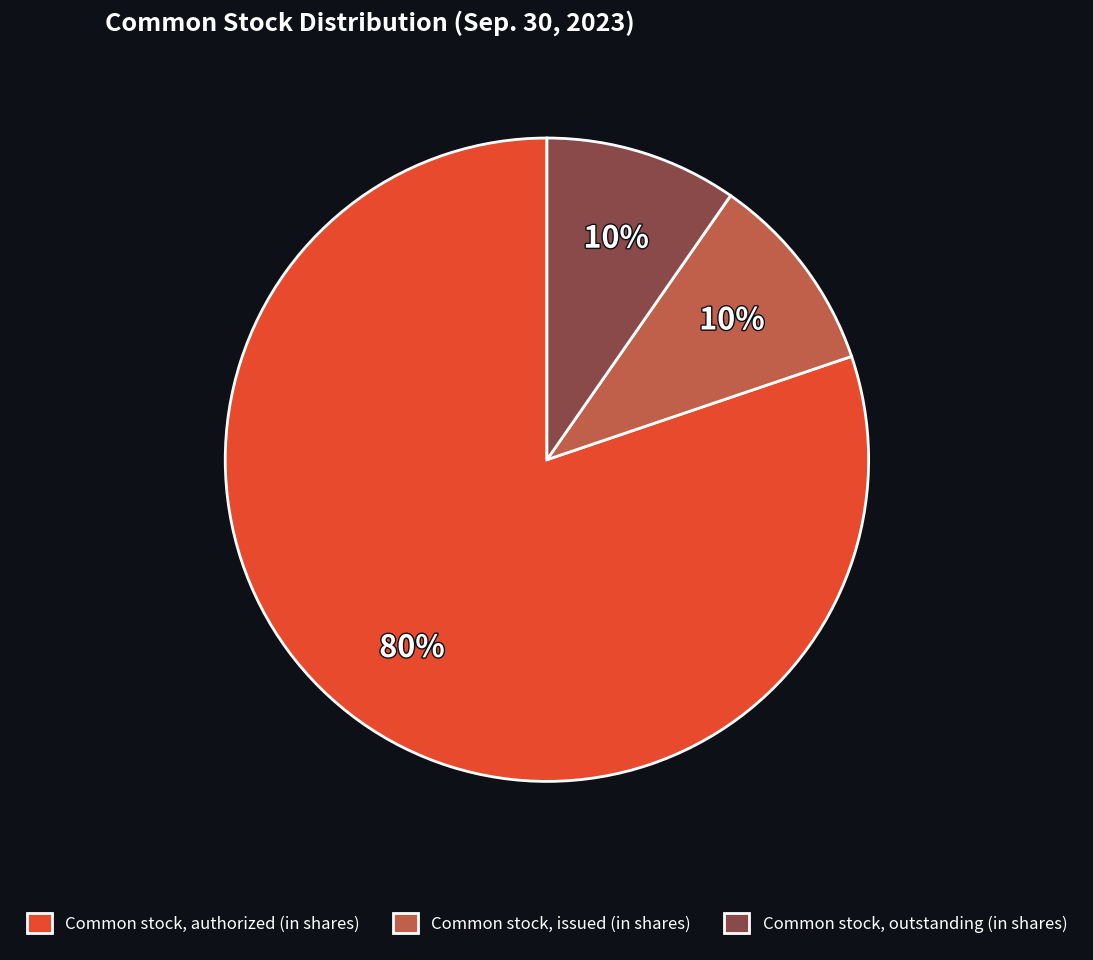

What is the largest slice in the pie chart?

Common stock, authorized (in shares)